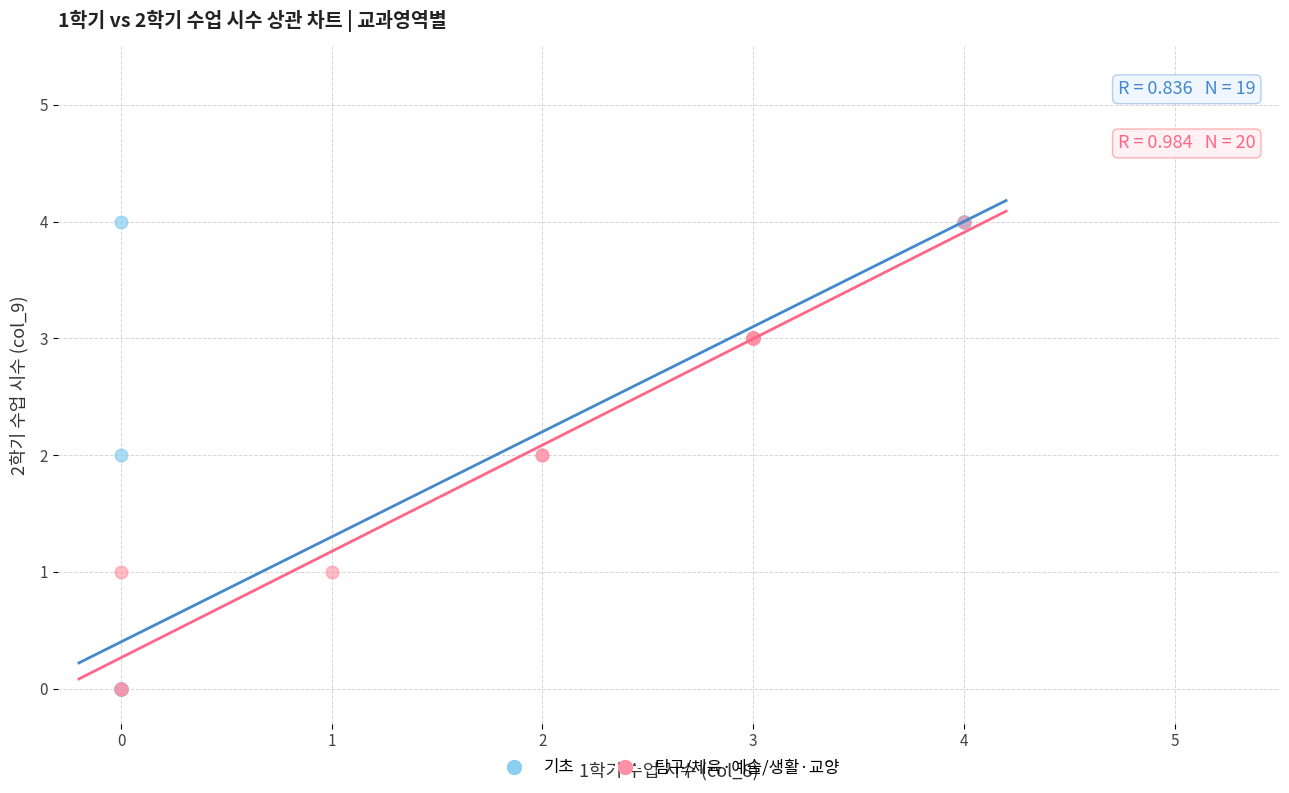

What are all the series names shown in the legend?

기초, 탐구/체육·예술/생활·교양